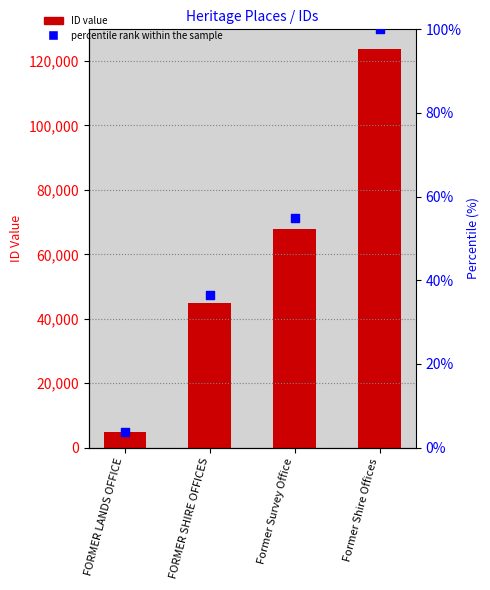

At how many categories does at least one series exceed 43744?

3